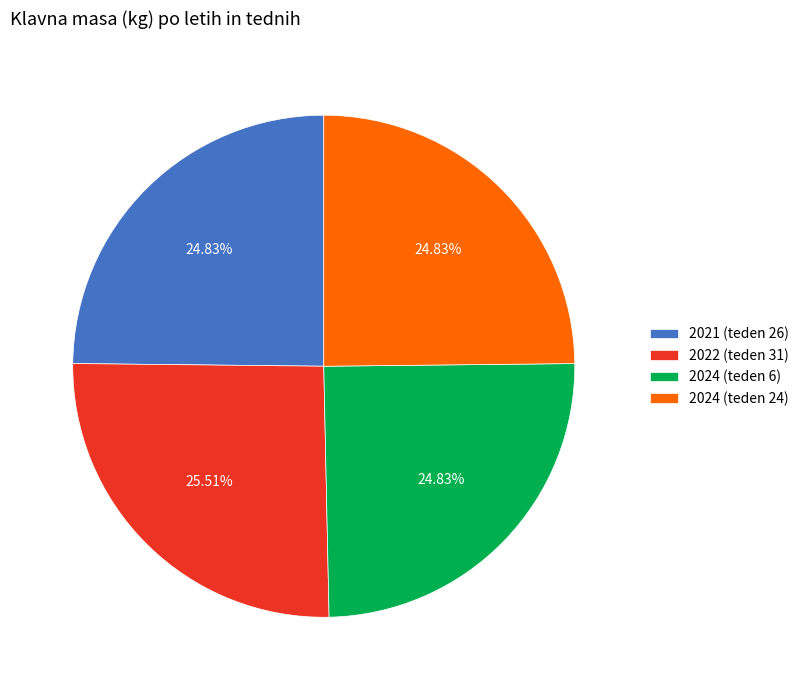

What percentage is NOT represented by 2022 (teden 31)?

74.5%